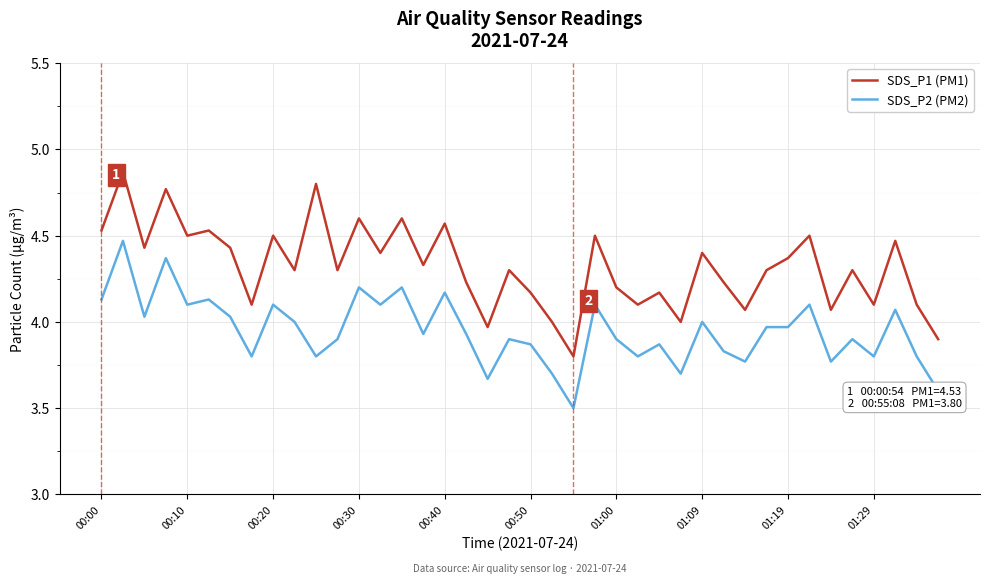

True or false: SDS_P2 (PM2) and SDS_P1 (PM1) cross at least once.

False